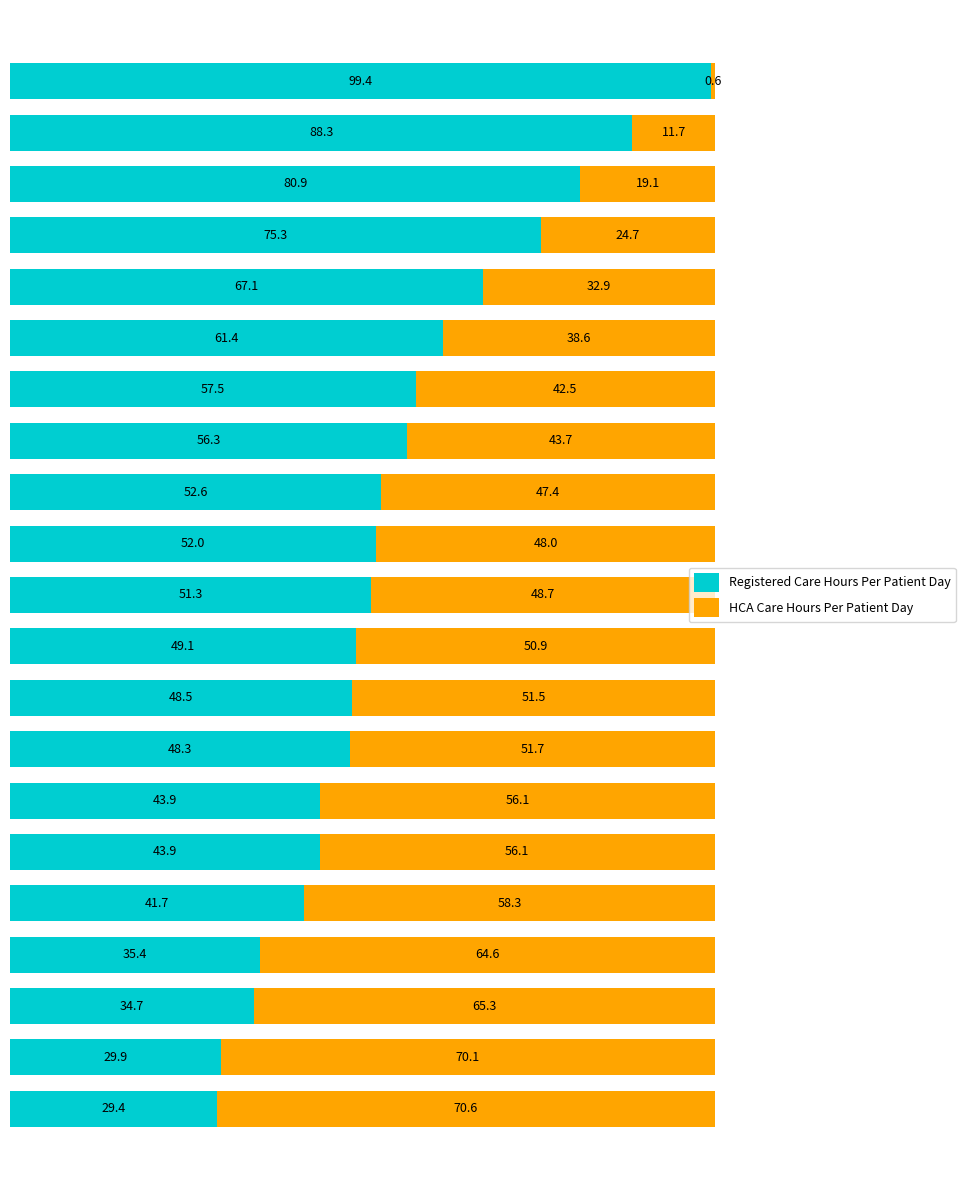

What is the maximum value for Registered Care Hours Per Patient Day?

99.4